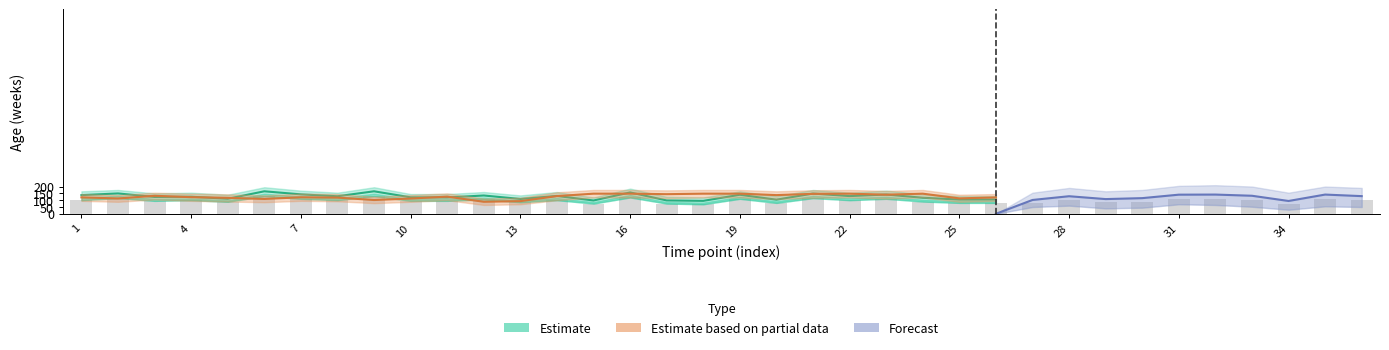

How many data points does each series have?

36